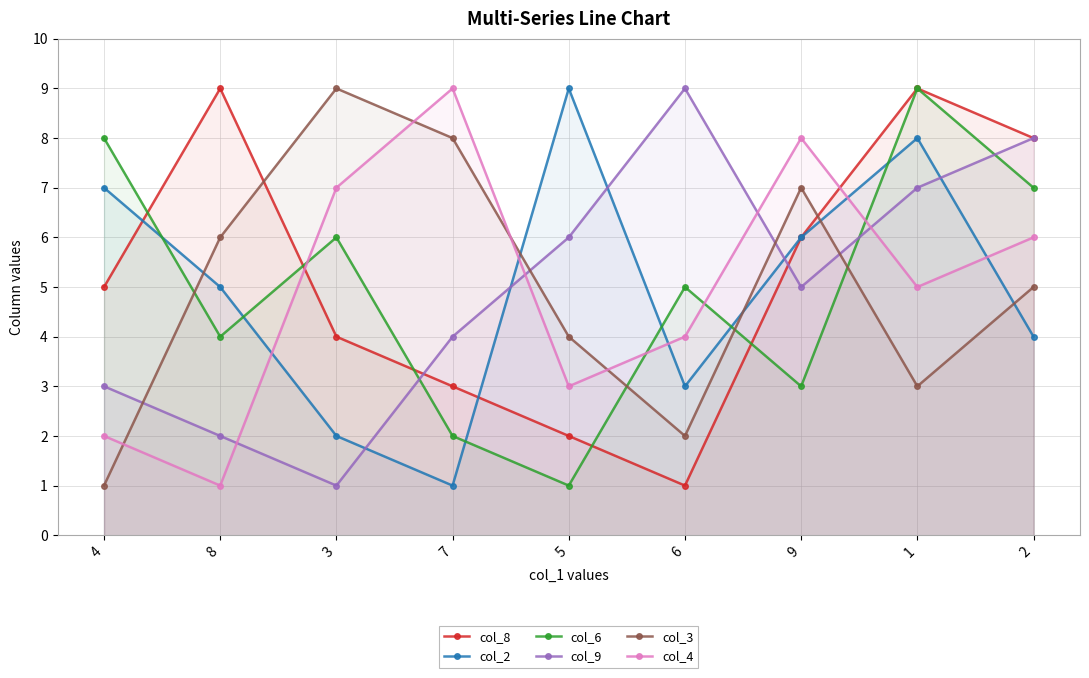

Is it true that col_9 equals 10 at 1?

False